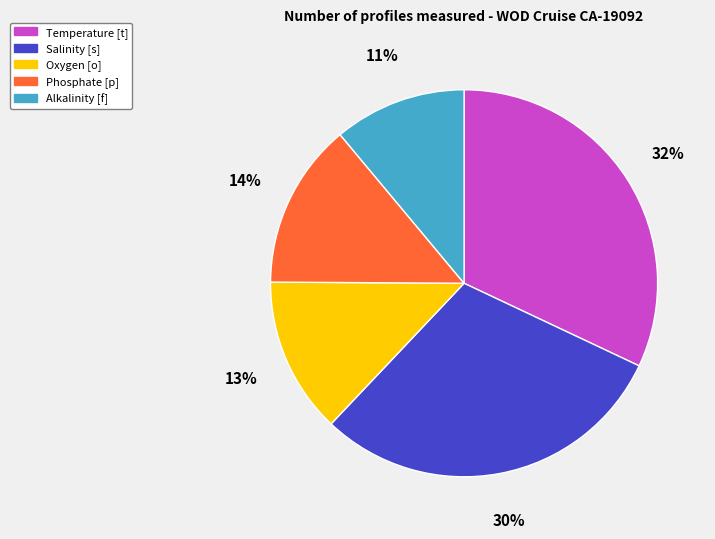

What is the ratio of the value at Oxygen [o] to the value at Phosphate [p]?

0.9